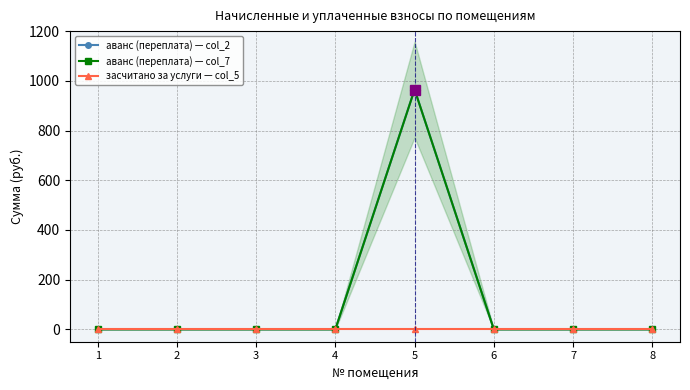

Reading right to left, what are all the values shown in this chart?

аванс (переплата) — col_2: 0.0	0.0	0.0	965.0	0.0	0.0	0.0	0.0
аванс (переплата) — col_7: 0.0	0.0	0.0	965.0	0.0	0.0	0.0	0.0
засчитано за услуги — col_5: 0.0	0.0	0.0	0.0	0.0	0.0	0.0	0.0